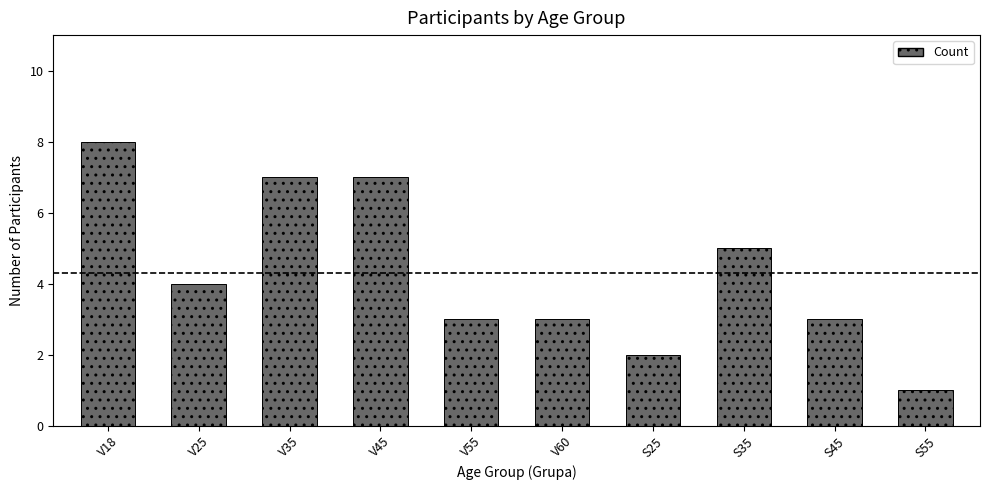

What is the minimum value shown in the chart?

1